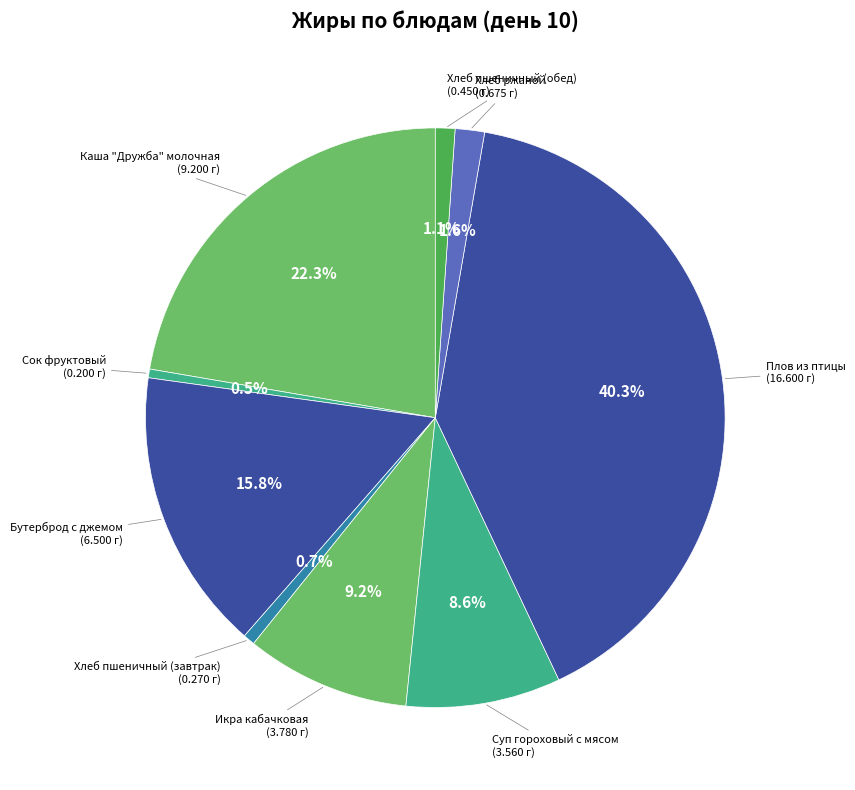

How many segments does this pie chart have?

9